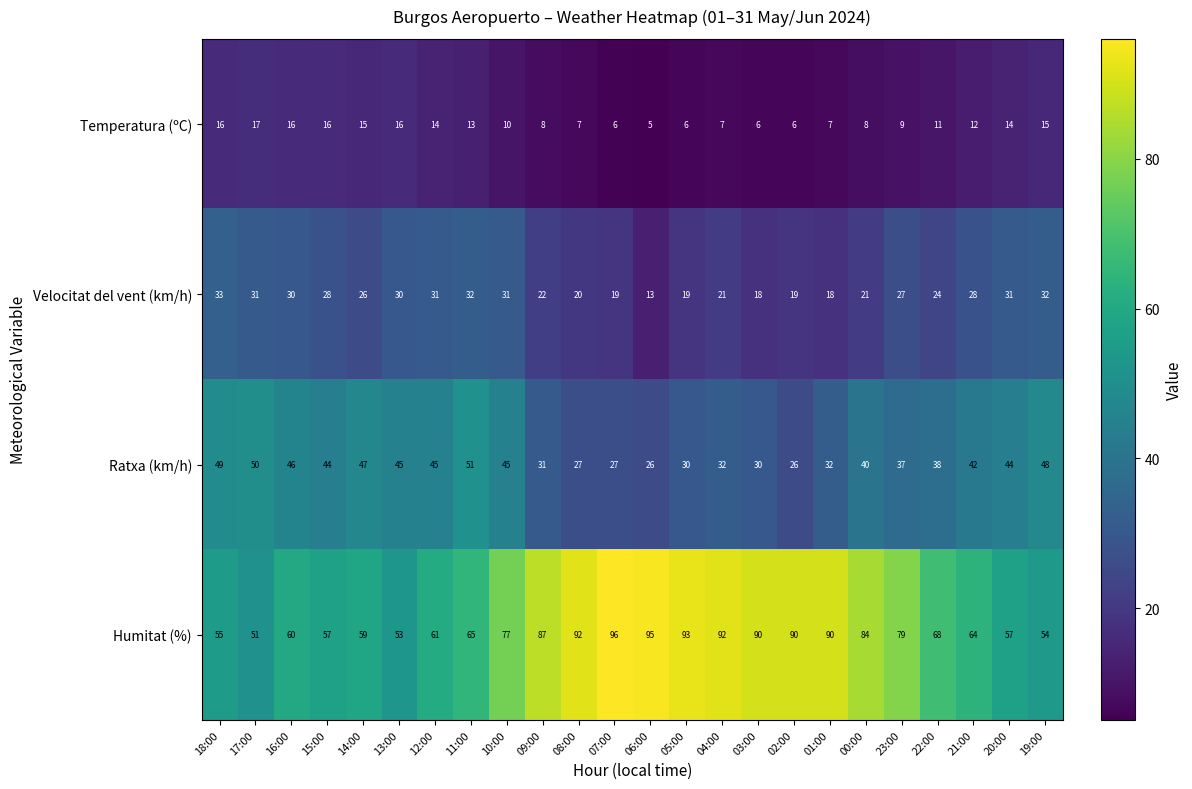

Which series changed the most between 15:00 and 22:00?

Humitat (%)